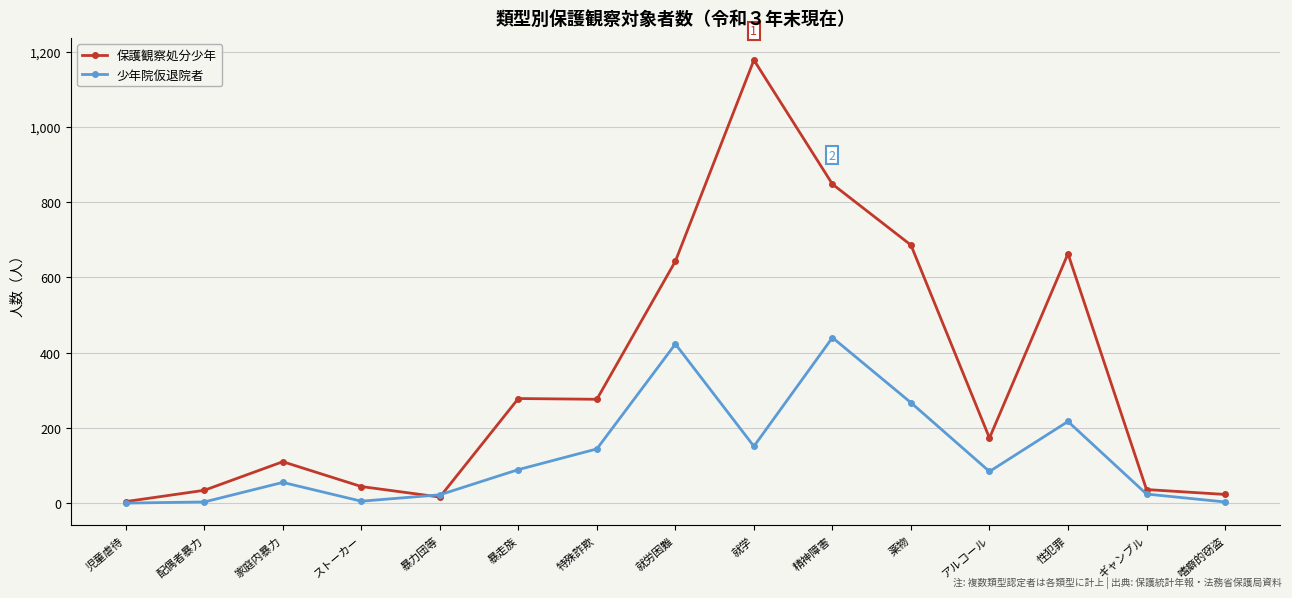

What position from the right is ストーカー?

12